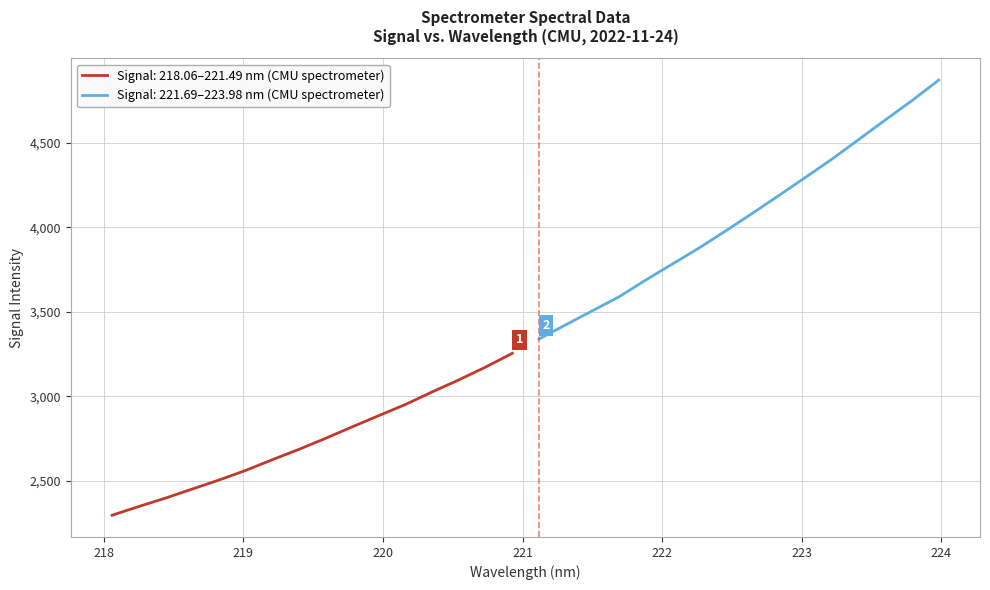

Count the number of categories in the chart.

32